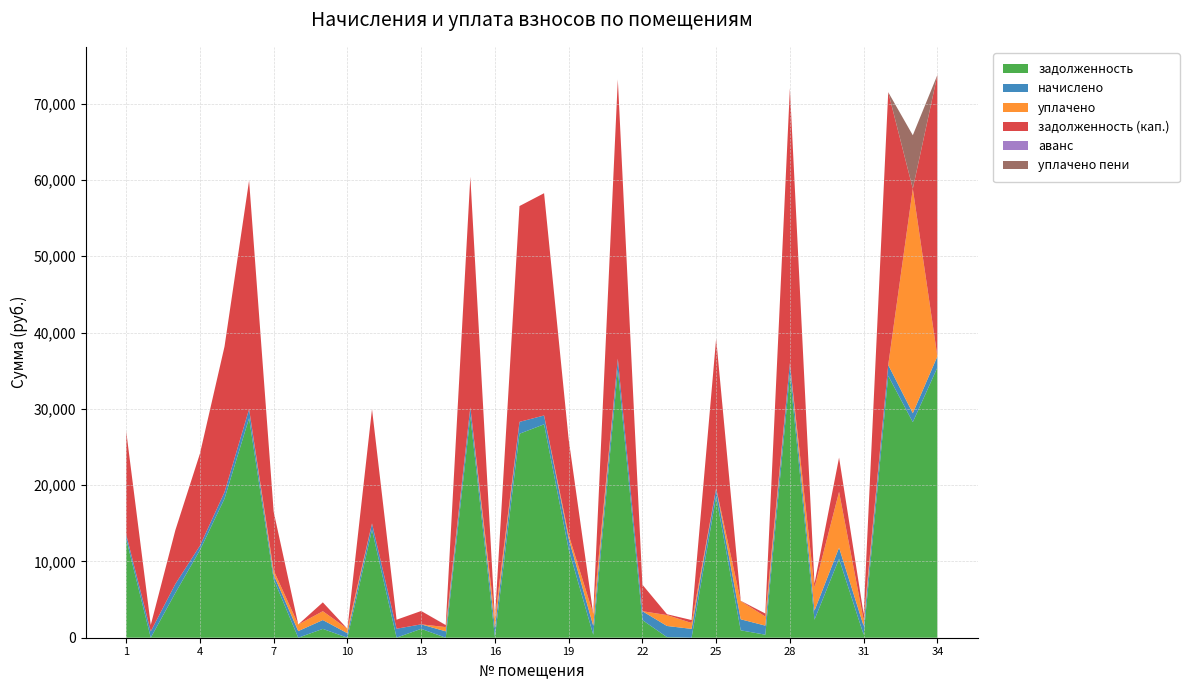

Reading left to right, what are all the values shown in this chart?

задолженность: 12951.0	0.0	5873.2	11477.5	18223.3	28770.8	7668.6	2.2	1159.1	0.0	14136.5	8.1	1164.5	0.0	29006.2	96.4	26733.2	27970.3	11582.4	390.6	35127.6	2316.6	75.0	0.5	18488.7	968.2	397.0	34562.6	2361.1	10337.7	386.4	34327.1	28252.8	35410.1
начислено: 587.0	834.6	1172.0	585.0	856.0	1191.5	587.0	865.8	1158.3	587.0	844.4	1172.0	587.0	834.6	1201.2	1158.3	1554.2	1158.3	1421.5	1172.0	1454.7	1158.3	1464.5	1158.3	1111.5	1445.0	1189.5	1431.3	1189.5	1466.4	1158.3	1421.5	1170.0	1466.4
уплачено: 0.0	0.0	0.0	0.0	0.0	0.0	558.0	865.0	1159.0	583.0	0.0	0.0	0.0	560.0	0.0	1254.0	0.0	0.0	477.0	1560.7	0.0	0.0	1433.0	772.0	0.0	2393.4	1190.9	0.0	3019.0	7315.0	772.5	0.0	29422.8	0.0
задолженность (кап.): 13537.9	834.6	7045.1	12062.5	19079.4	29962.3	7697.5	3.0	1158.4	0.5	14980.8	1180.1	1751.4	258.6	30207.4	0.7	28287.3	29128.6	12526.9	1.9	36582.3	3474.9	106.5	386.8	19600.2	19.7	395.6	35993.9	531.6	4489.1	772.2	35748.6	0.0	36876.5
аванс: 0.0	0.0	0.0	0.0	0.0	0.0	0.0	0.0	0.0	3.4	0.0	0.0	0.0	16.0	0.0	0.0	0.0	0.0	0.0	0.0	0.0	0.0	0.0	0.0	0.0	0.0	0.0	0.0	0.0	0.0	0.0	0.0	0.0	0.0
уплачено пени: 0.0	0.0	0.0	0.0	0.0	0.0	0.0	0.0	0.0	0.0	0.0	0.0	0.0	0.0	0.0	0.0	0.0	0.0	0.0	1.4	0.0	0.0	0.0	0.0	0.0	19.6	0.1	0.0	0.0	0.0	1.4	0.0	7007.3	0.0